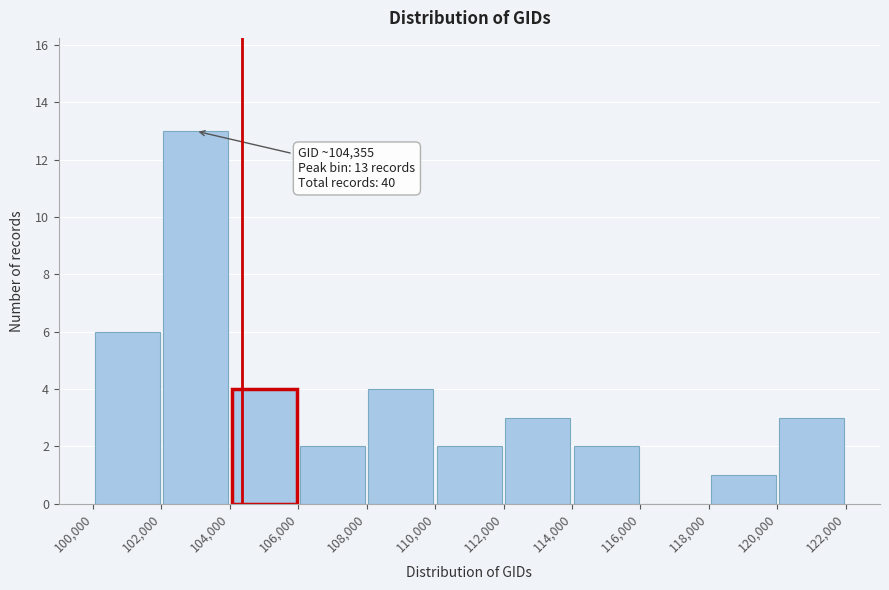

Which range on the x-axis has the tallest bar?

102,000 to 104,000